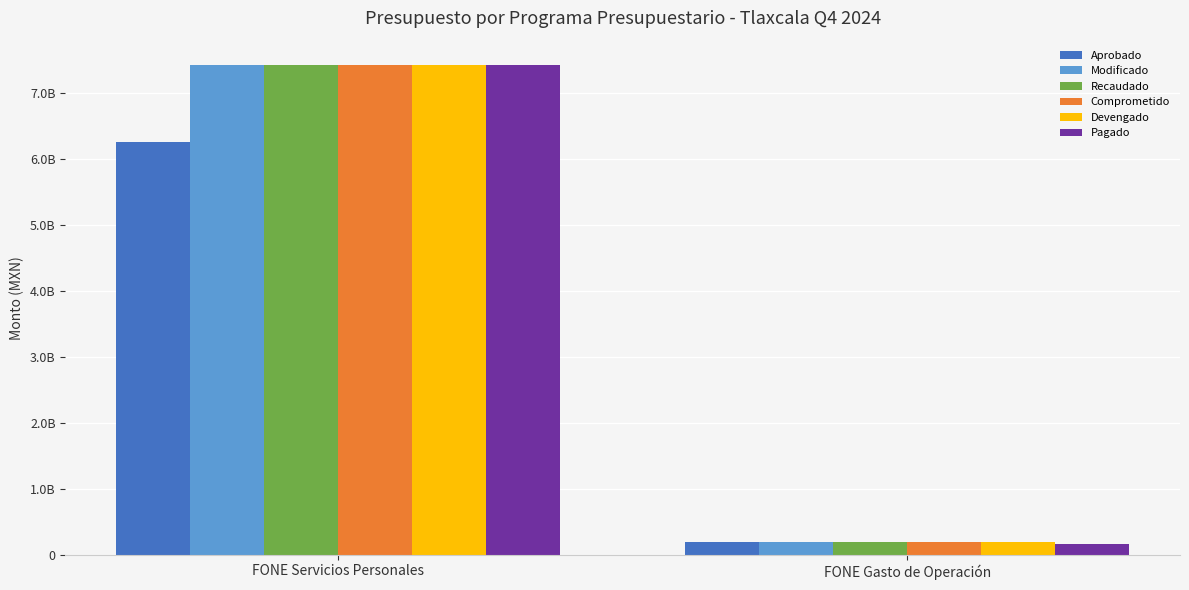

Are the bars horizontal?

No